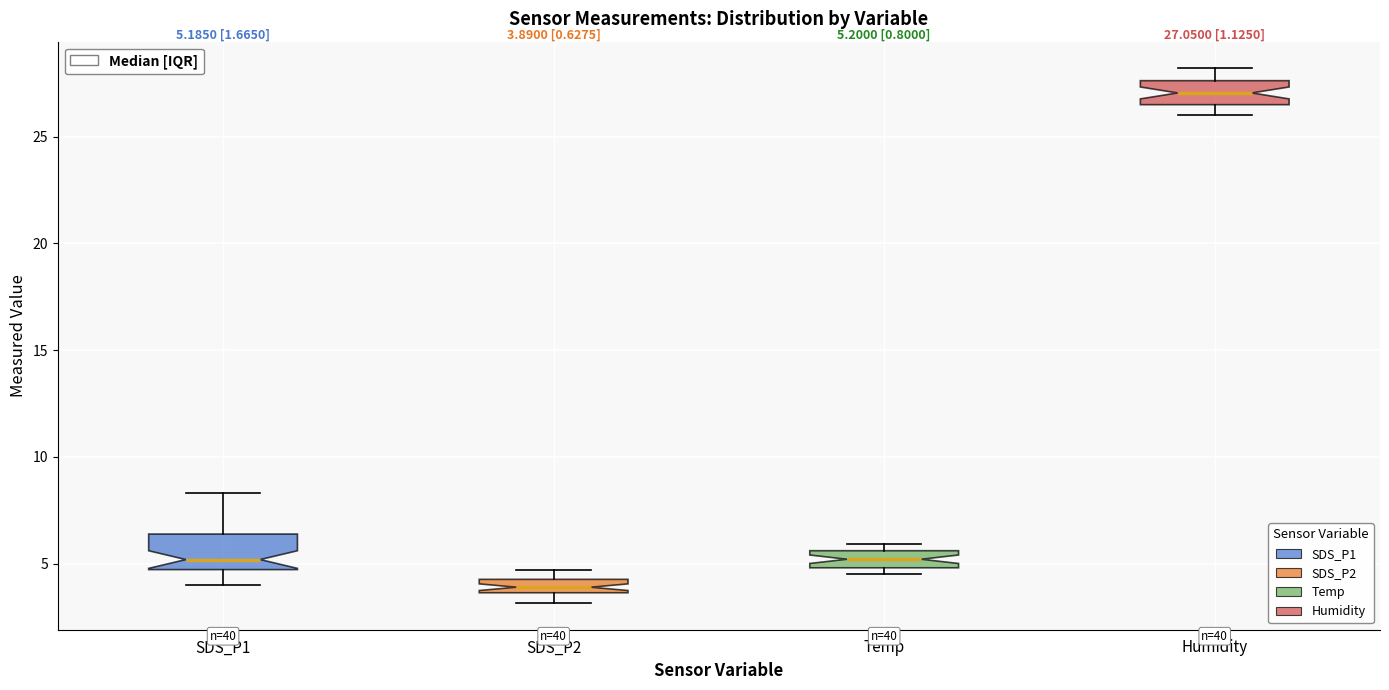

Which box is the tallest, from its lower edge to its upper edge?

SDS_P1